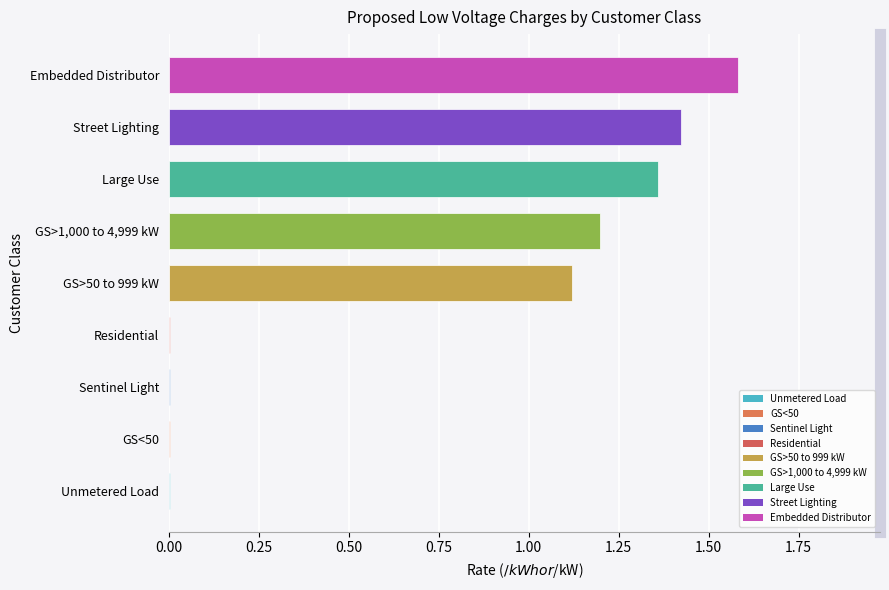

True or false: the data shows 2.0 at GS>50 to 999 kW.

False